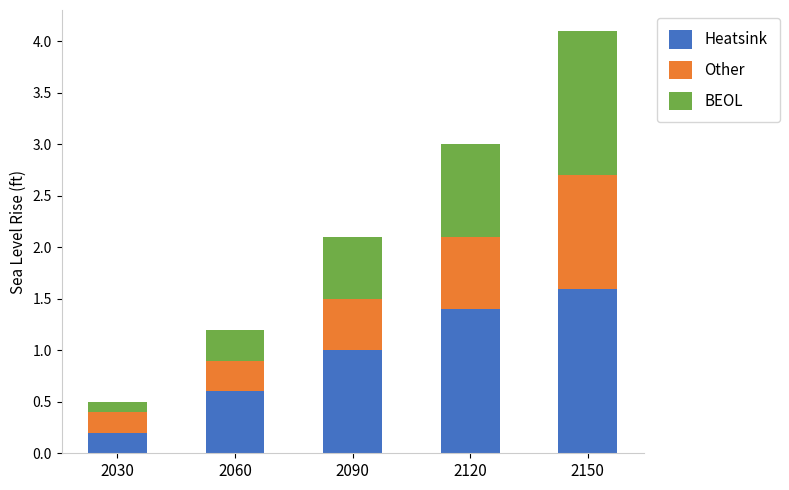

At which category is the sum across all series the highest?

2150